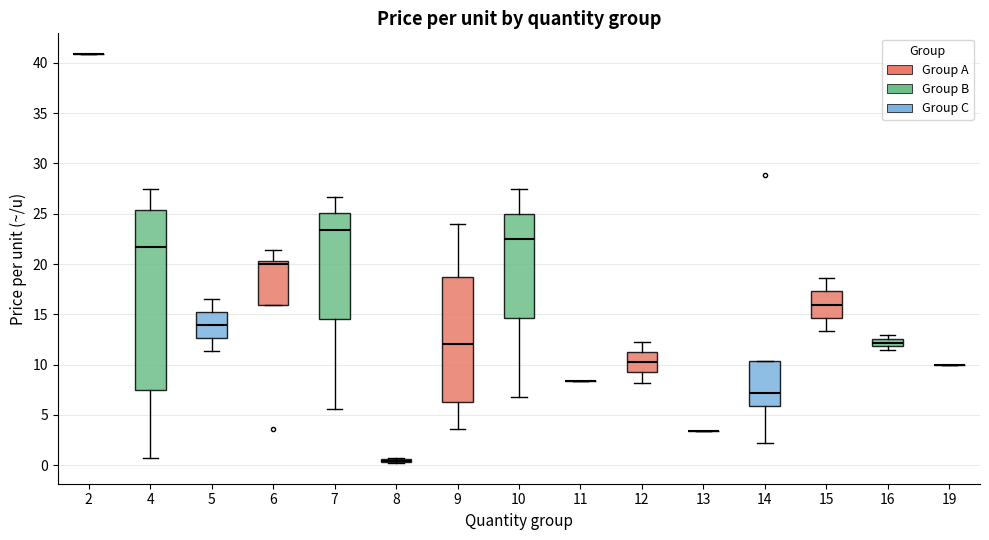

Where is the lower edge of the box at x = 12 on the y-axis? The values are not printed on the chart, so give them approximately, as read against the axis.

9.0